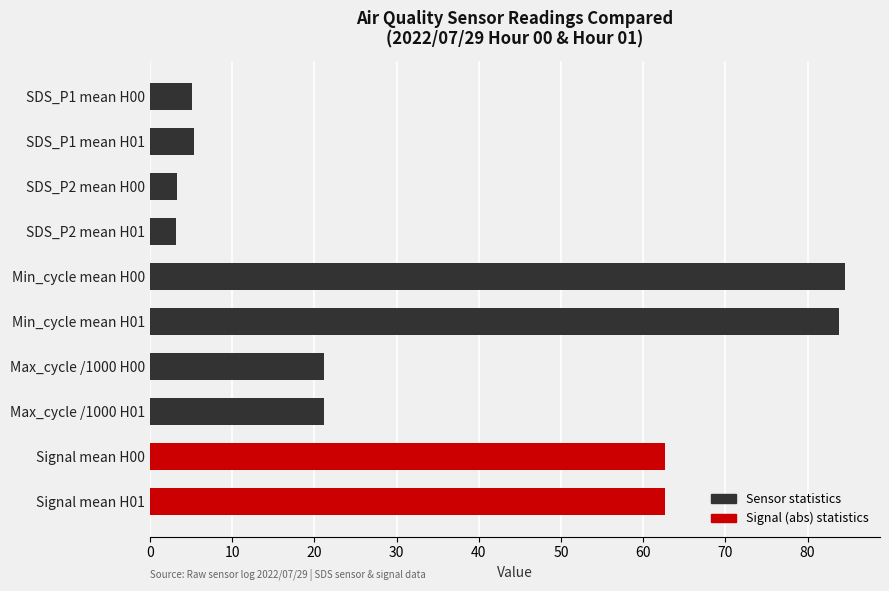

How many bars are there in total?

10